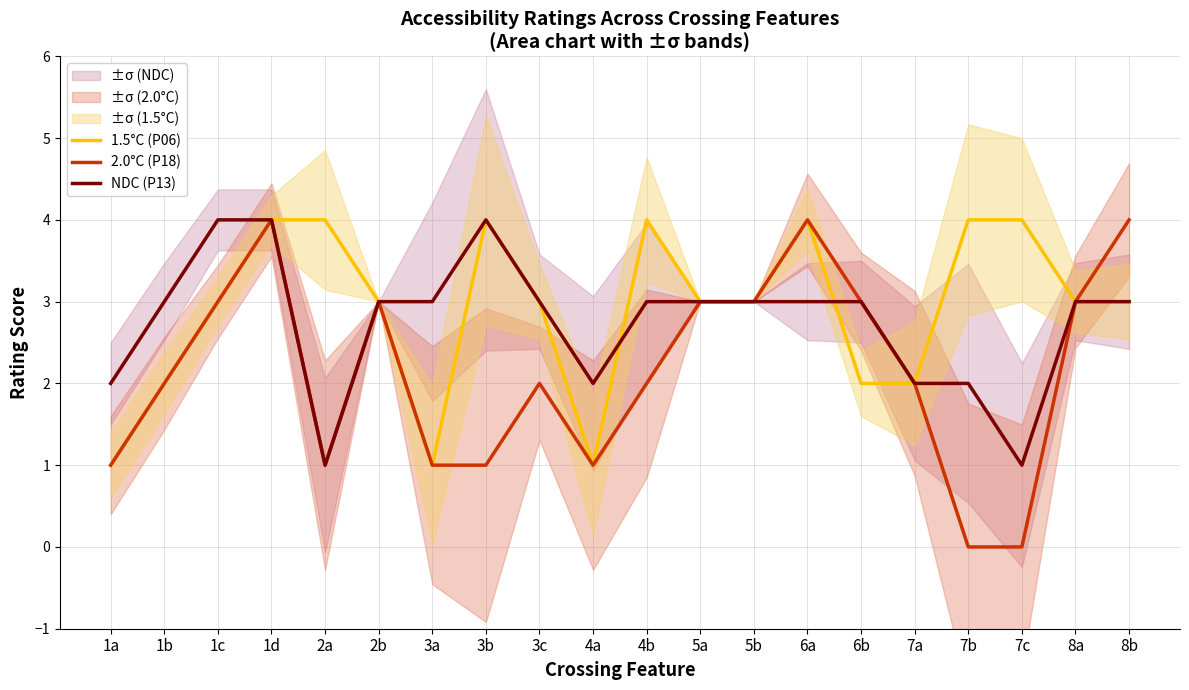

The value of 2.0°C (P18) at 5a is 5. True or false?

False